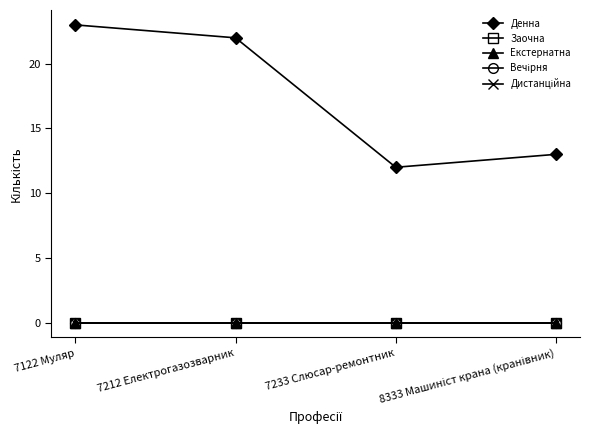

Does the chart have visible grid lines?

No